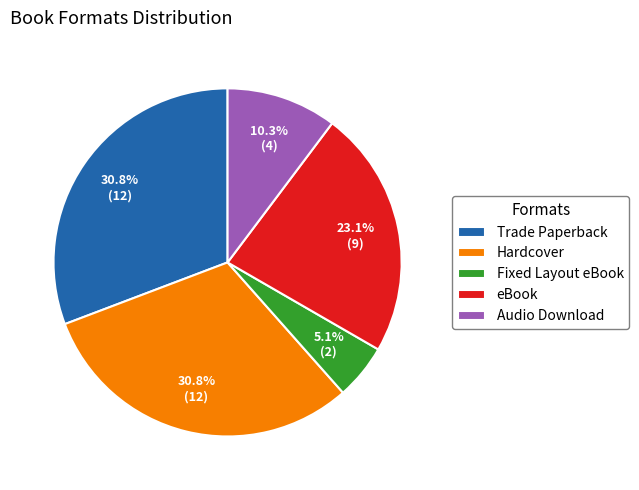

To the nearest percent, what is the difference between the Audio Download and Fixed Layout eBook slice percentages?

5%